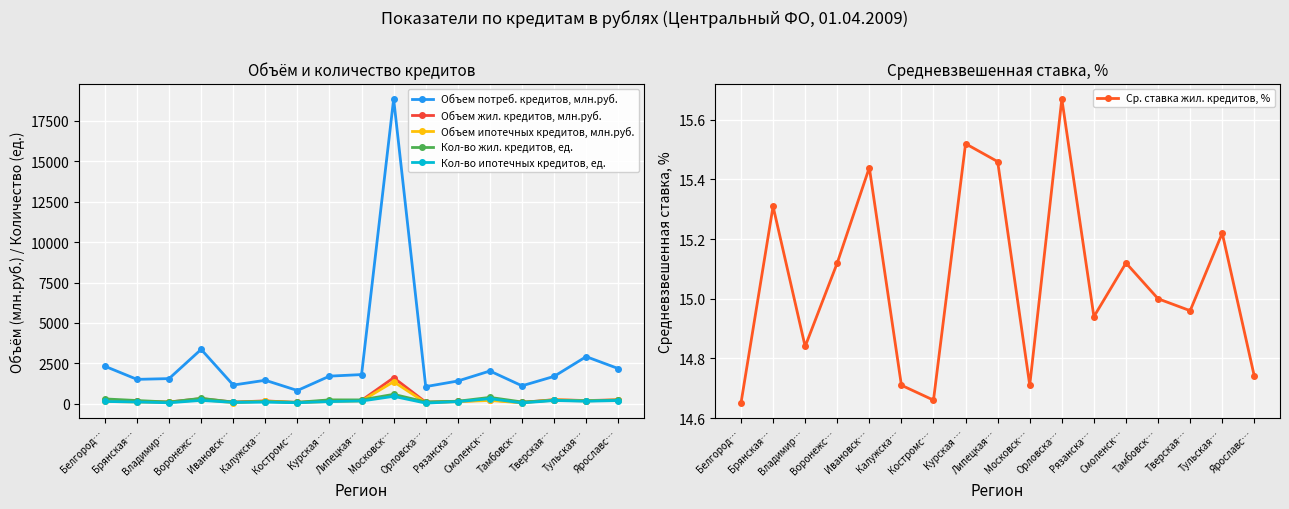

At which category does Объем потреб. кредитов, млн.руб. reach its first local peak?

Воронежс…